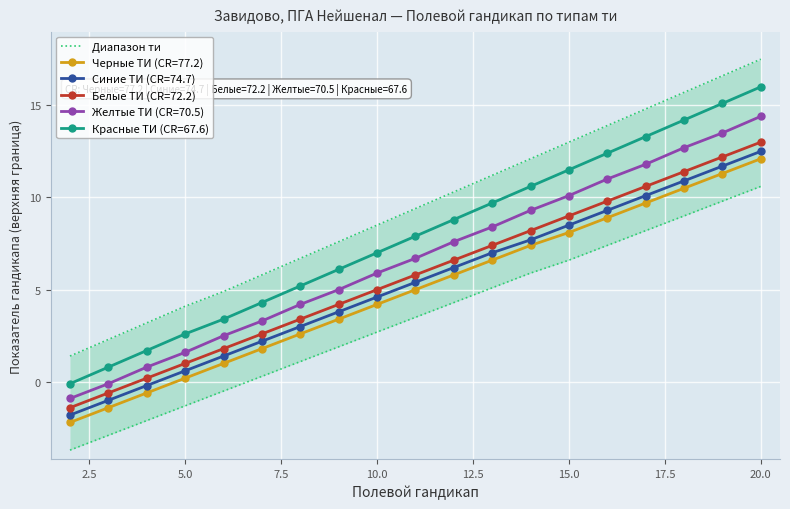

True or false: Желтые ТИ (CR=70.5) has a value of 5.9 at 10.0.

True